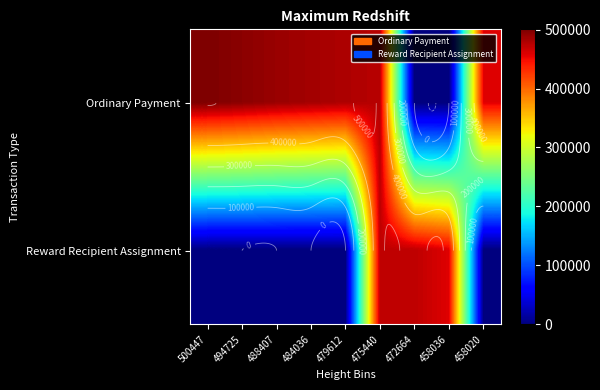

At 488407, list the series in order from largest to smallest.

Ordinary Payment, Reward Recipient Assignment